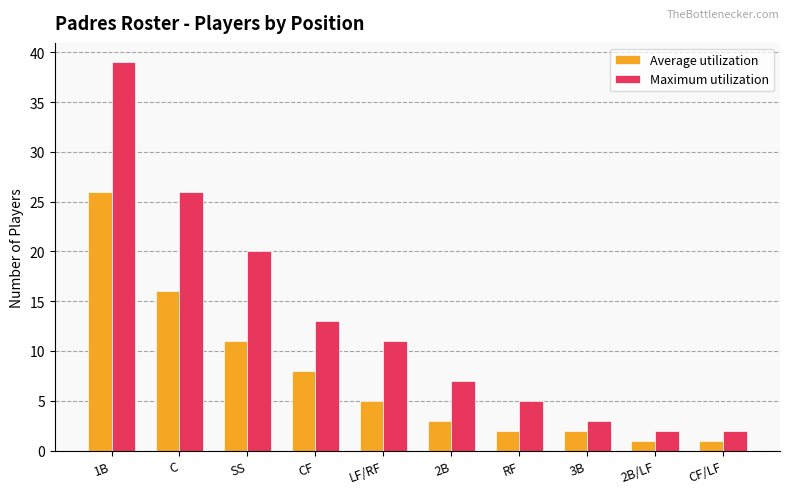

Reading right to left, what are all the values shown in this chart?

Average utilization: 1	1	2	2	3	5	8	11	16	26
Maximum utilization: 2	2	3	5	7	11	13	20	26	39